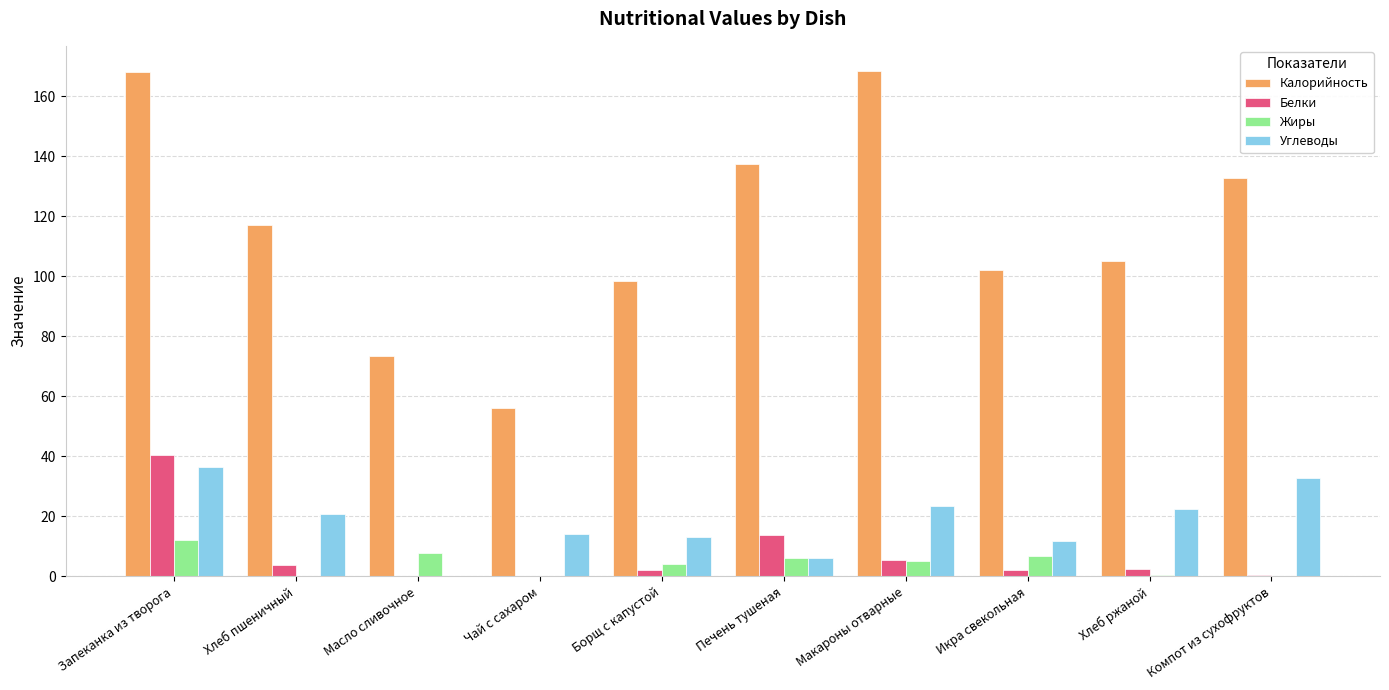

What is the average value of the Жиры series?

4.3